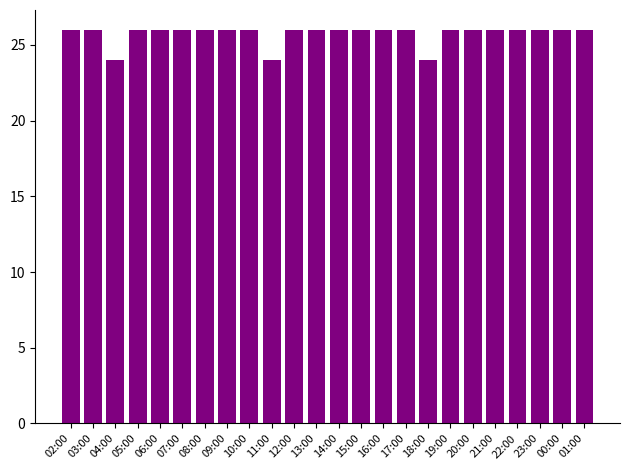

What is the sum of the values at 20:00 and 03:00?

52